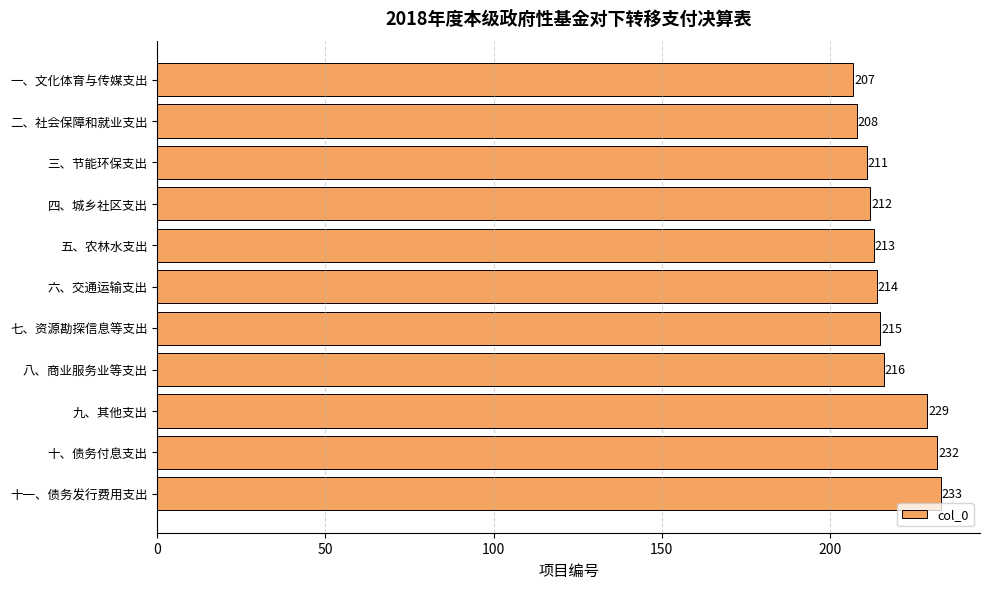

What is the label of the 8th bar from the top?

八、商业服务业等支出